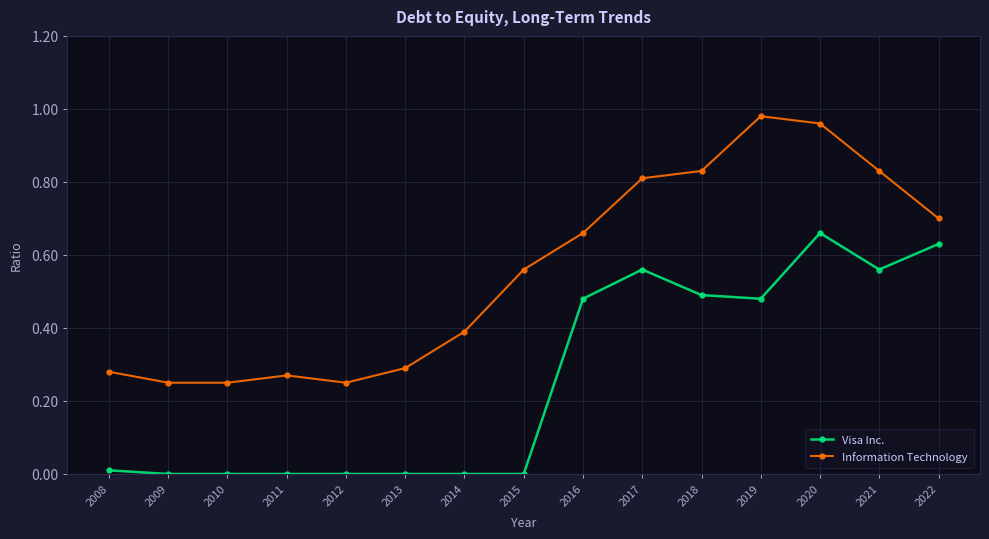

Where is the first local minimum for Information Technology?

2012